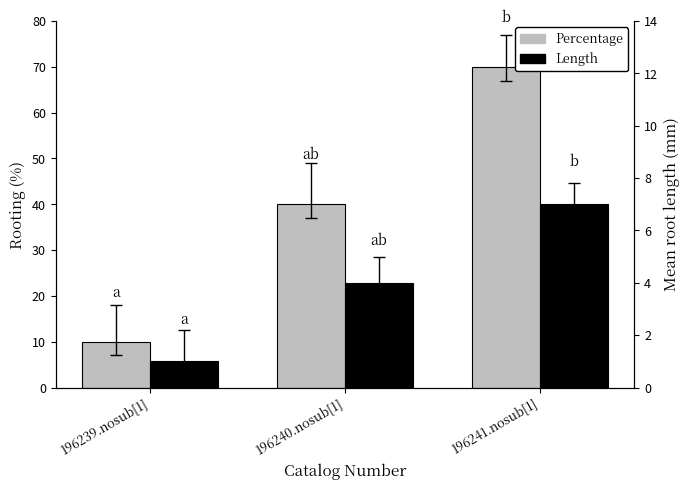

What is the approximate value of Length at 196239.nosub[1]?

1